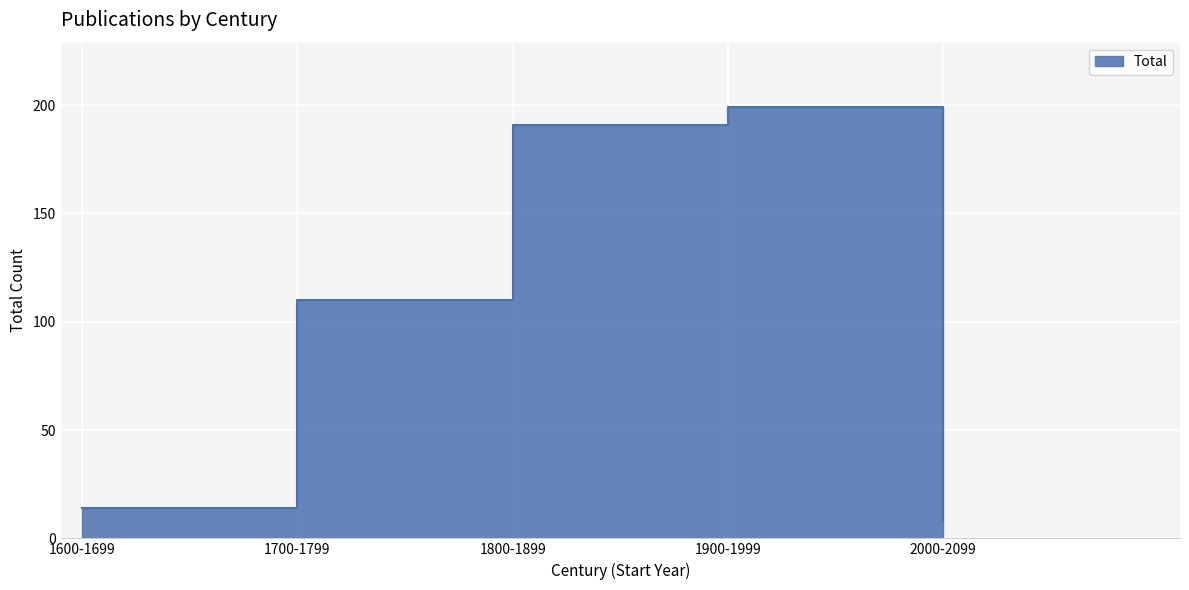

List the labels in order of value, largest first.

1900-1999, 1800-1899, 1700-1799, 1600-1699, 2000-2099